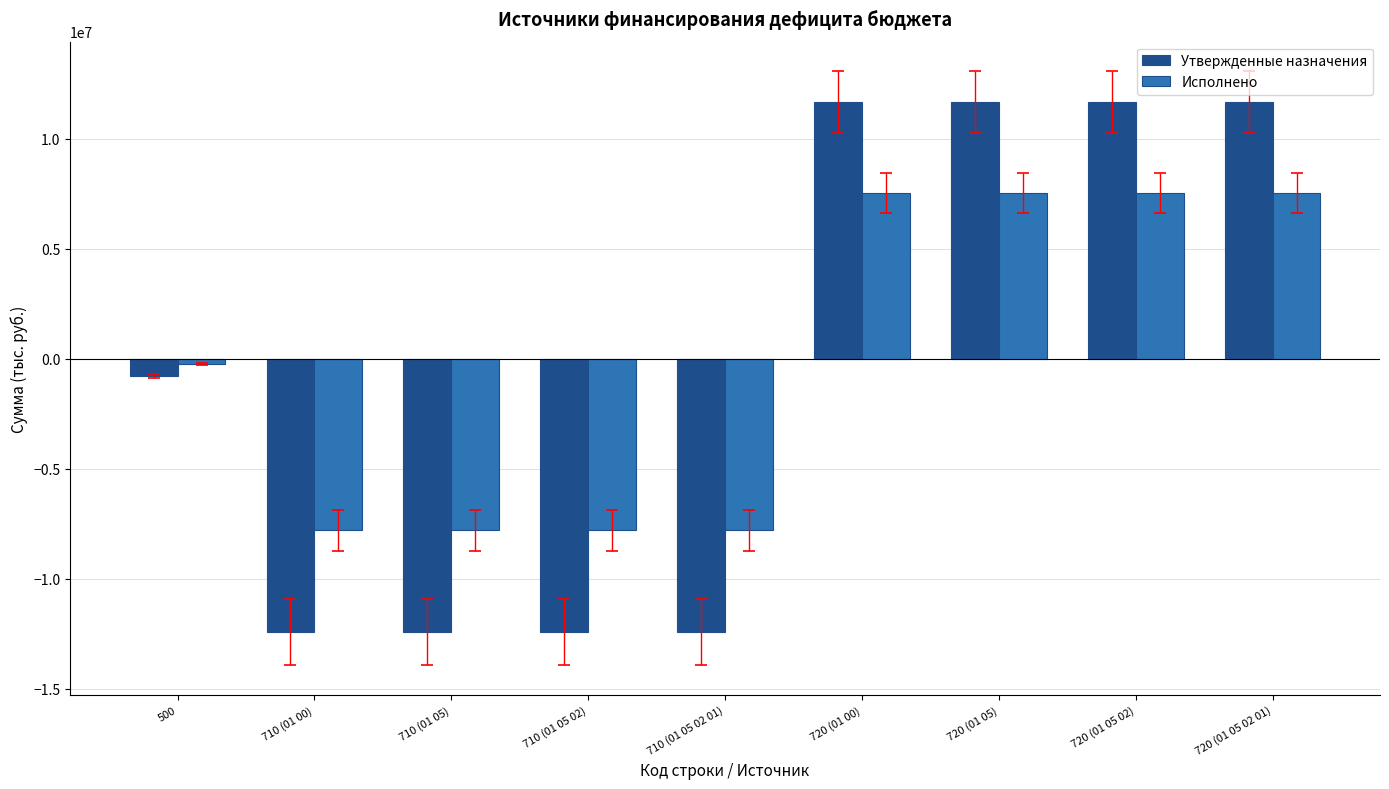

What are all the series names shown in the legend?

Утвержденные назначения, Исполнено